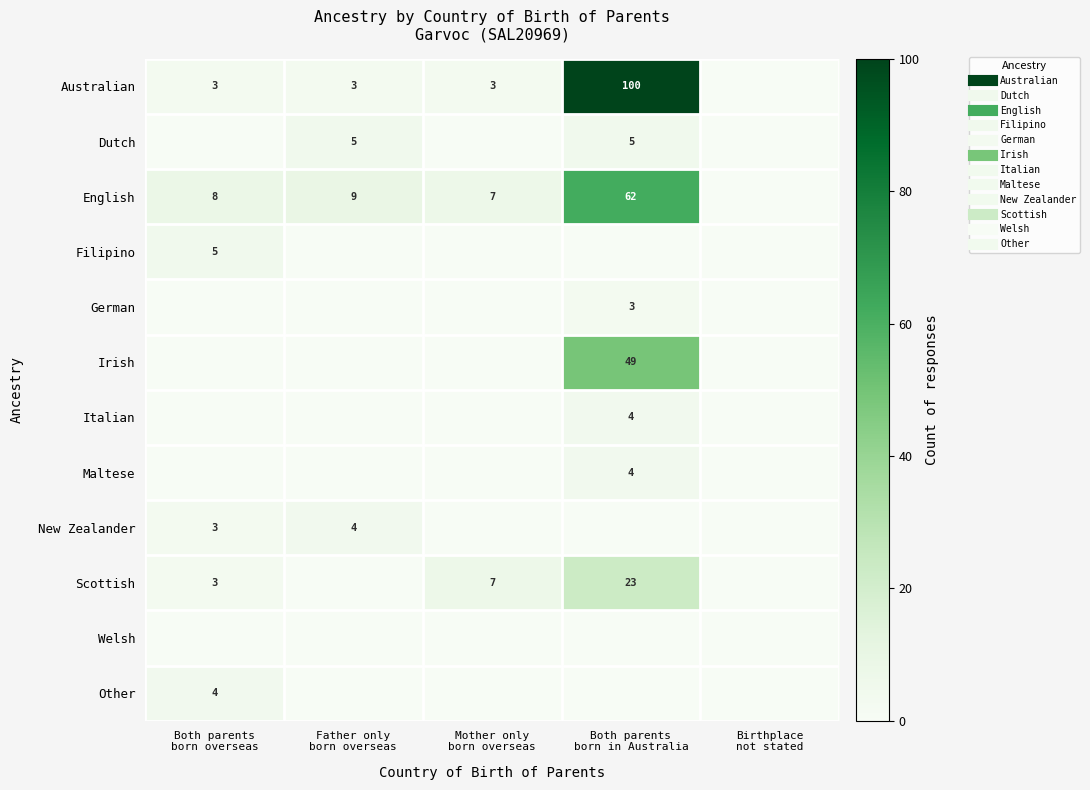

Which series has the widest spread of values?

Australian